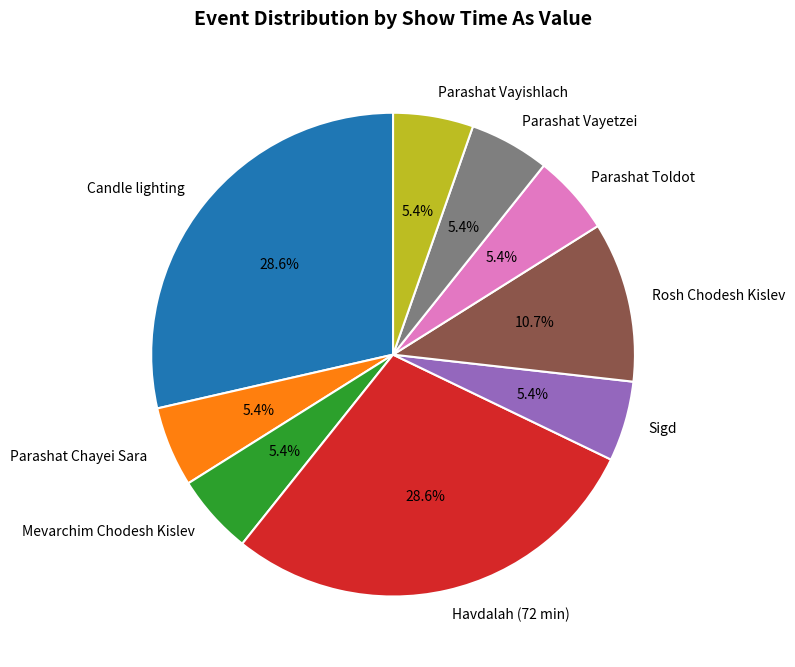

Is there any slice that represents more than half of the pie?

No